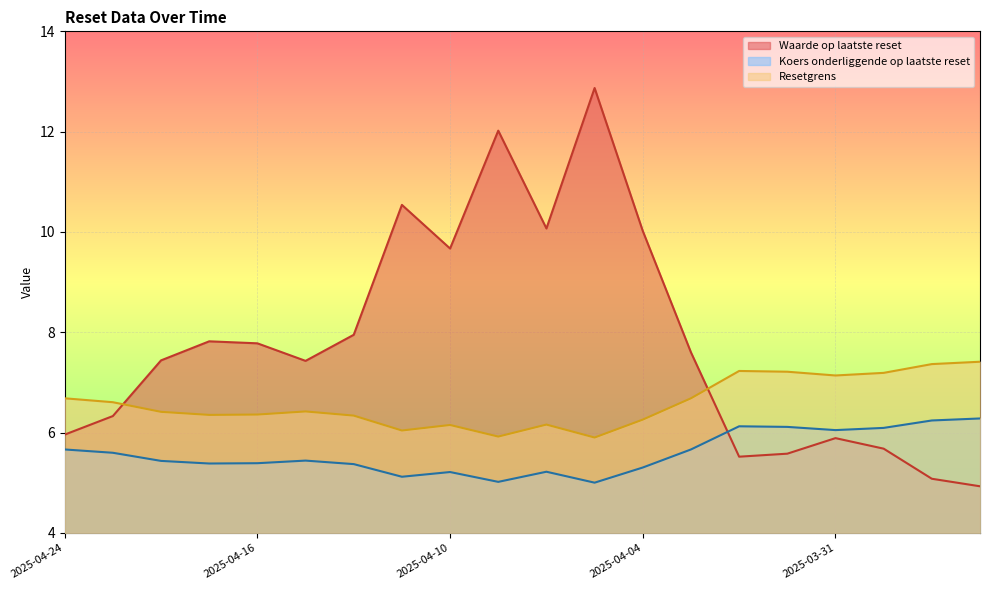

What is the difference between the maximum and minimum values in the Koers onderliggende op laatste reset series?

1.3